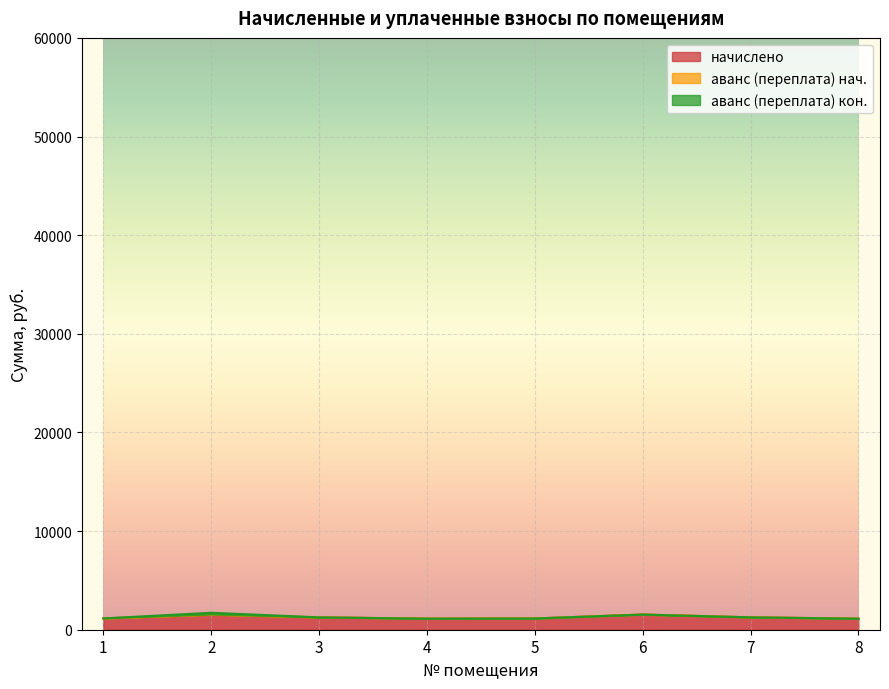

Reading left to right, extract all data points from this chart.

начислено: 1146.4	1514.9	1253.9	1123.4	1141.3	1538.0	1256.5	1120.8
аванс (переплата): 0.0	29.2	0.0	0.0	0.0	0.0	0.0	0.0
аванс (переплата) 2: 0.0	175.2	0.0	0.0	0.0	0.0	0.0	0.0